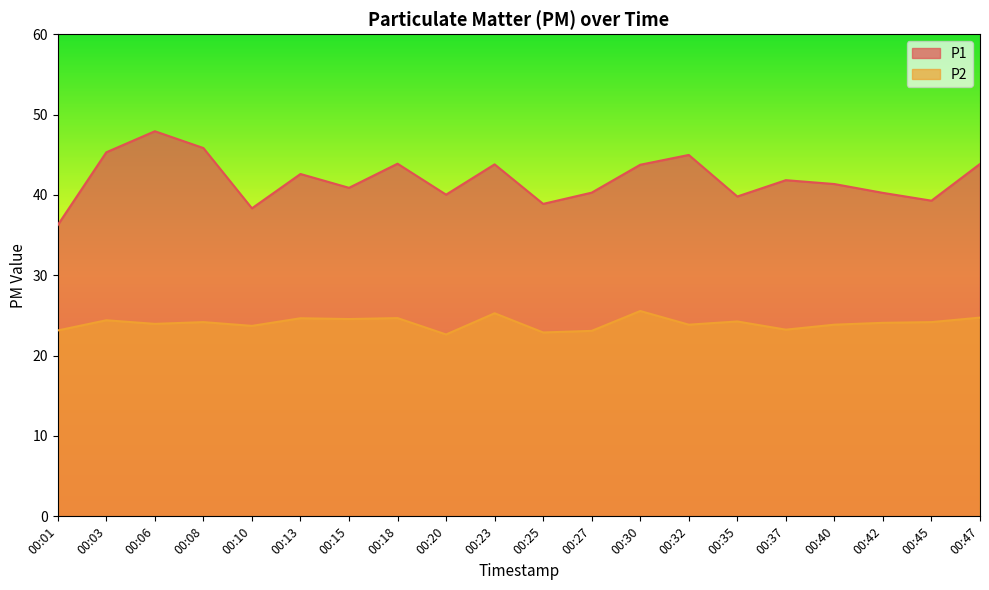

Rank the categories by P1 value from lowest to highest.

00:01, 00:10, 00:25, 00:45, 00:35, 00:20, 00:42, 00:27, 00:15, 00:40, 00:37, 00:13, 00:30, 00:23, 00:47, 00:18, 00:32, 00:03, 00:08, 00:06